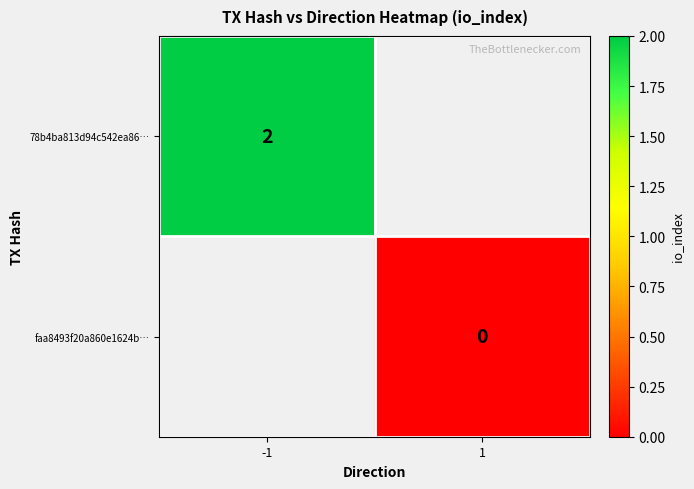

True or false: 78b4ba813d94c542ea86… has a value of 3 at -1.

False